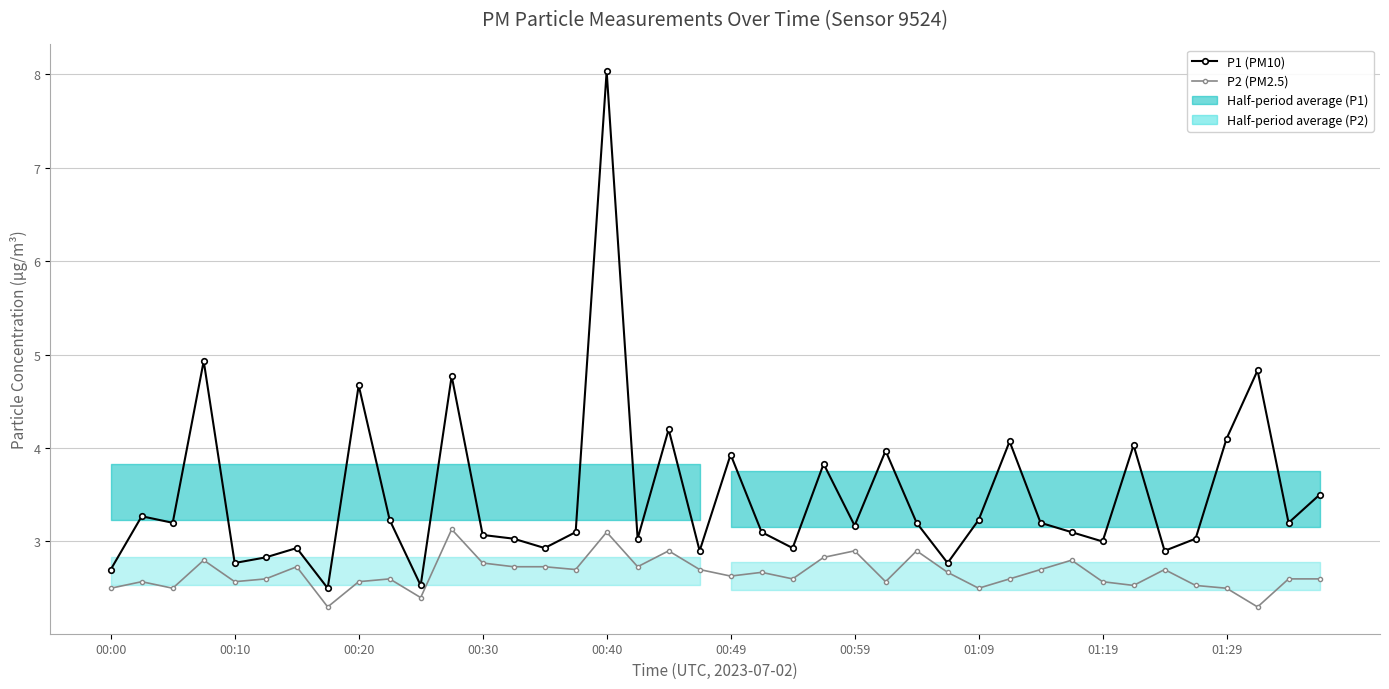

True or false: P1 (PM10) and P2 (PM2.5) cross at least once.

False